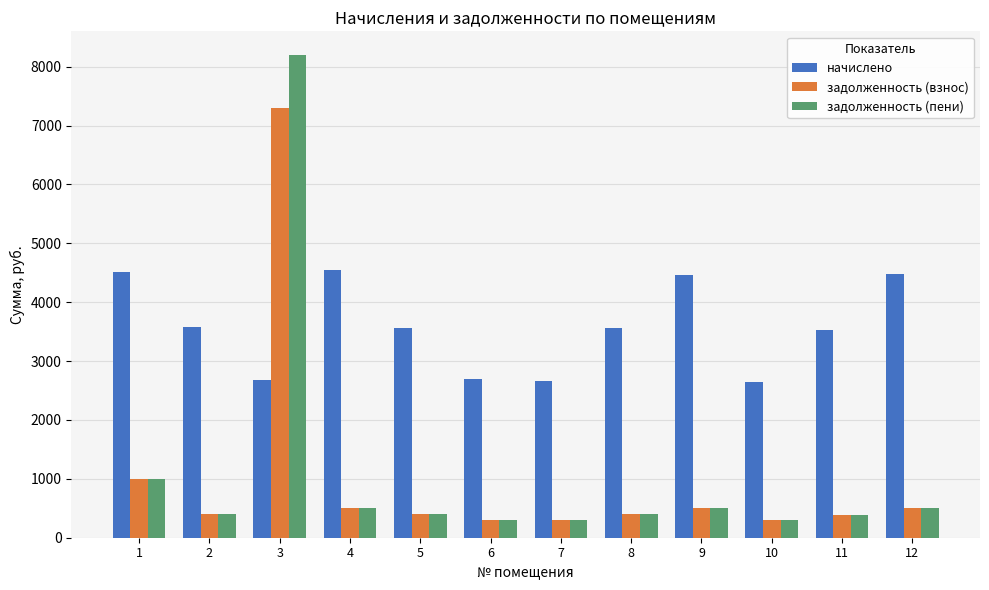

What is the highest value of the задолженность (взнос) series?

7295.5